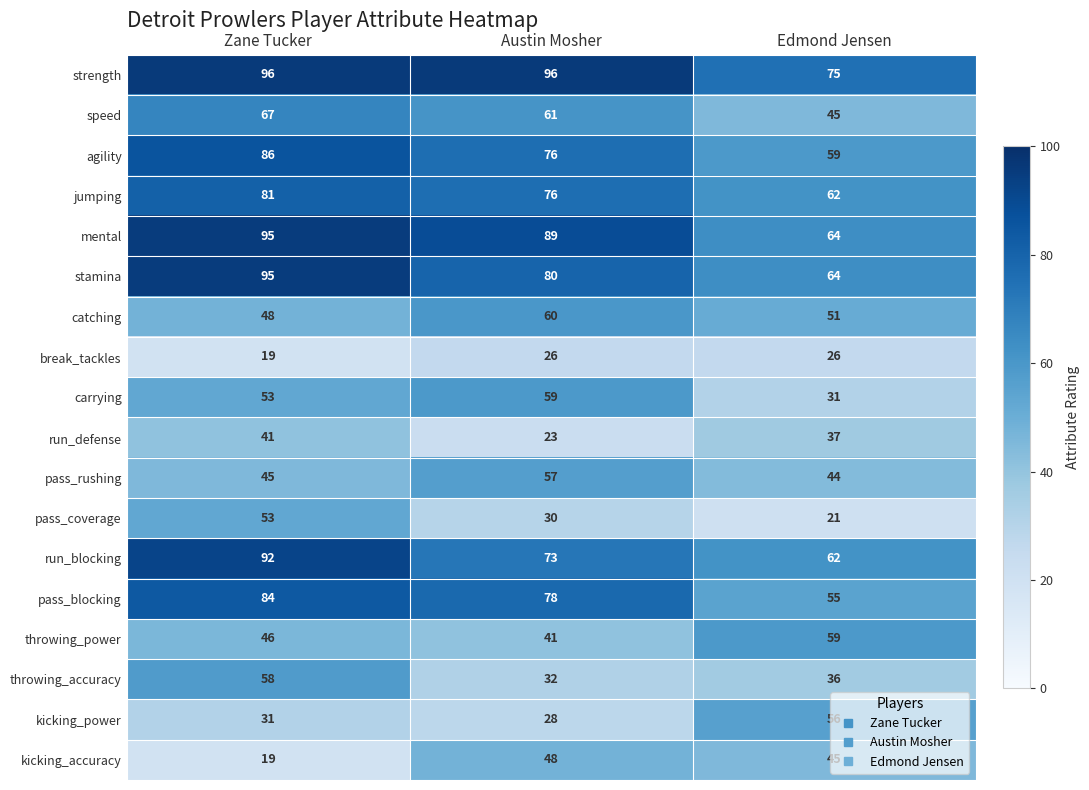

What is the smallest value displayed?

19